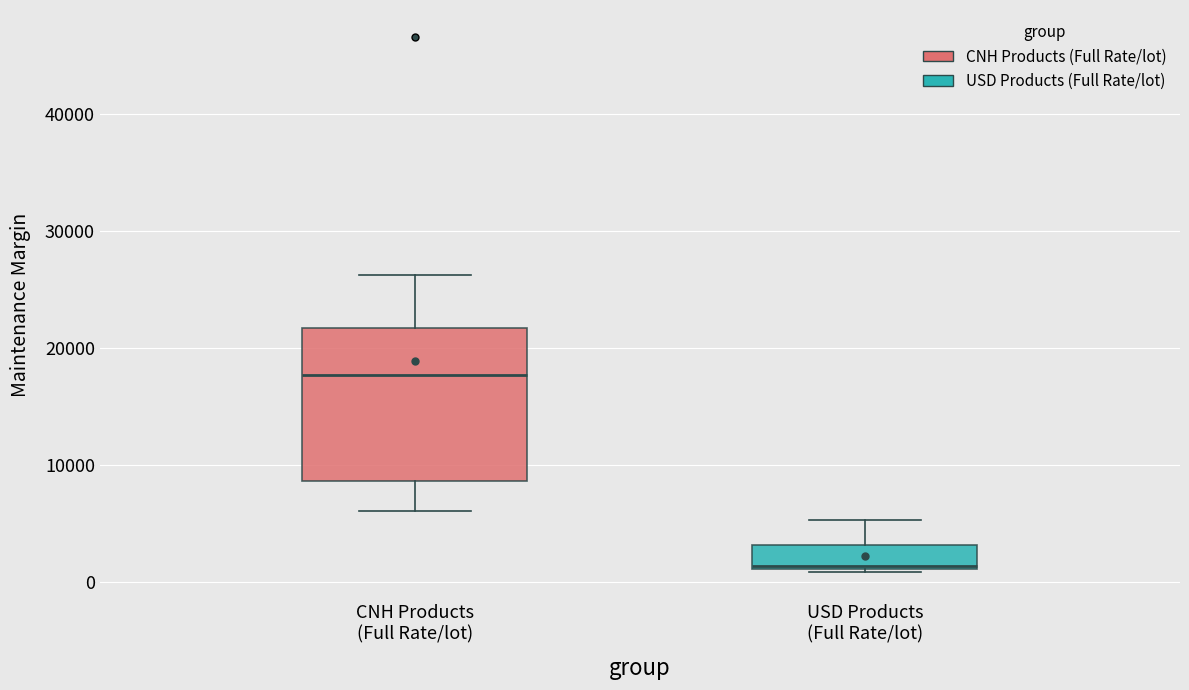

Where does the median line of the box for CNH Products (Full Rate/lot) sit on the y-axis? The values are not printed on the chart, so give them approximately, as read against the axis.

18000